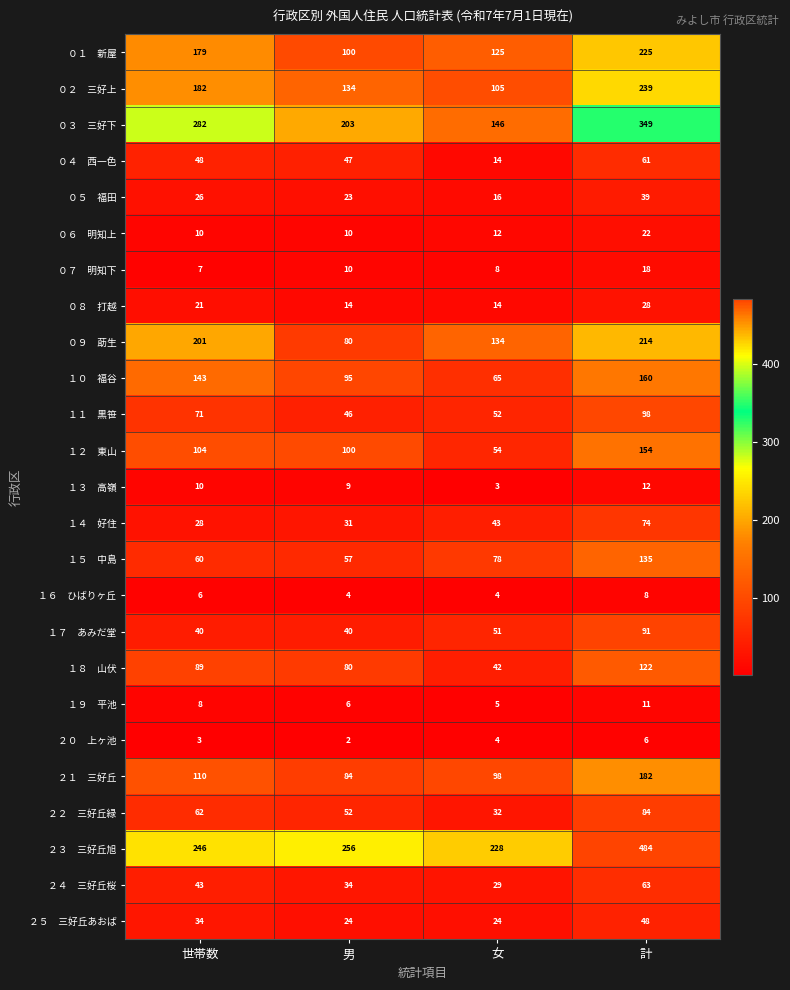

Which label corresponds to the largest value in the chart?

計